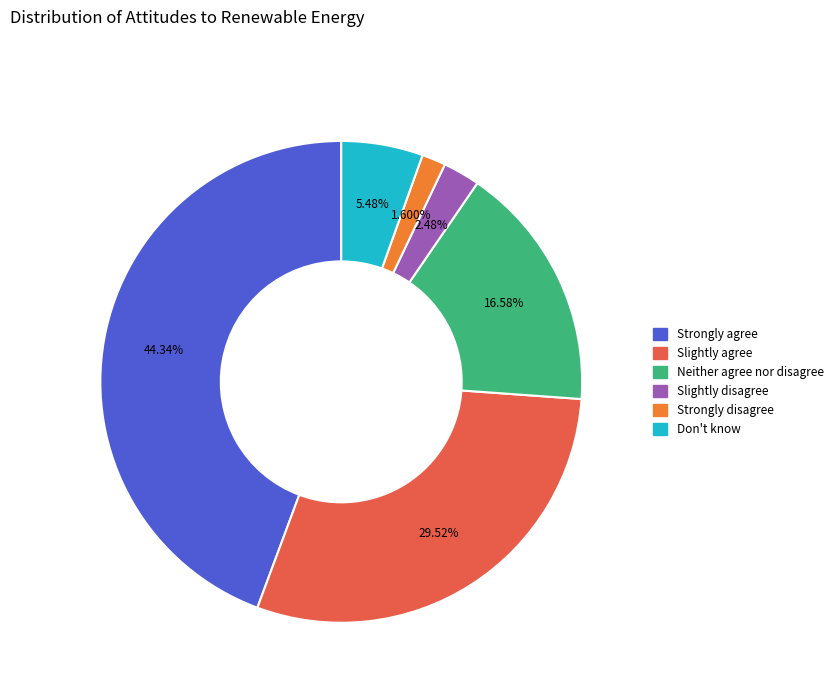

What is the smallest slice in the pie chart?

Strongly disagree